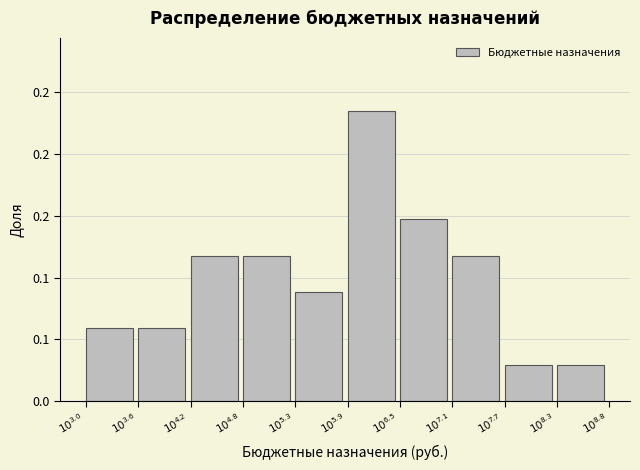

Does the chart contain any negative values?

No